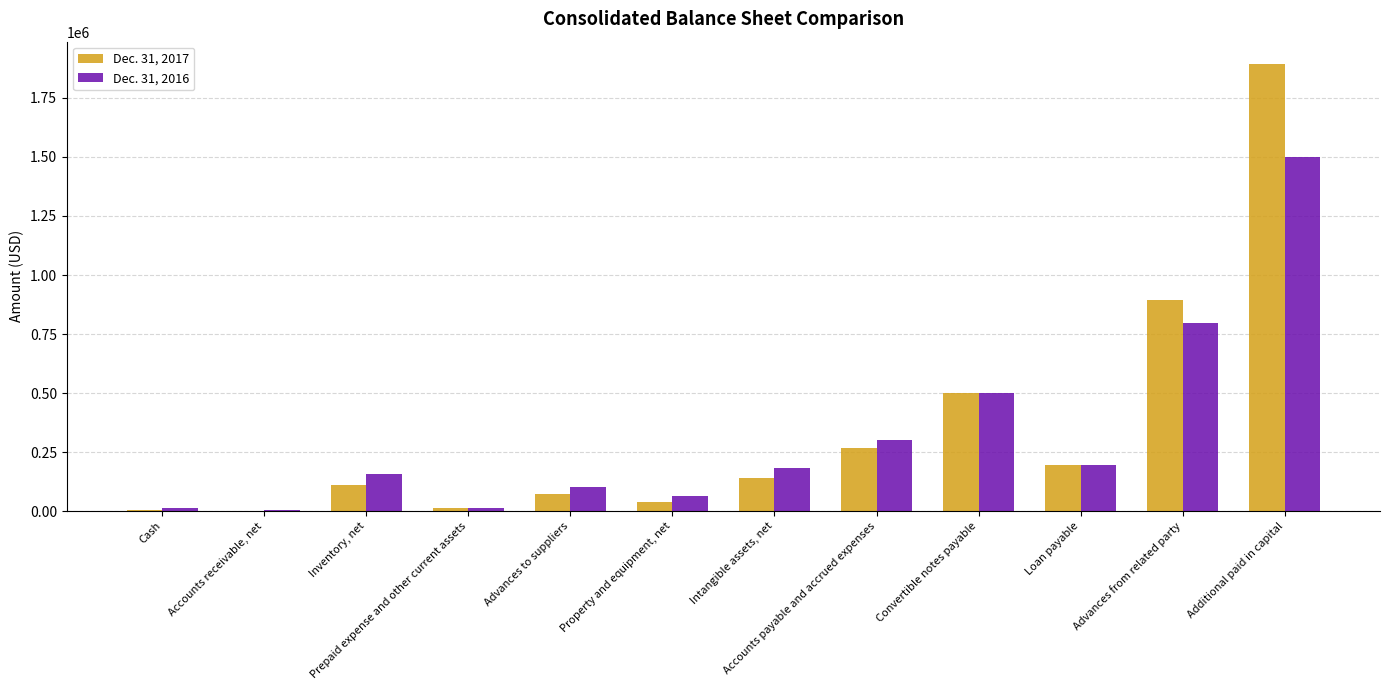

Is the value of Dec. 31, 2016 at Intangible assets, net greater than the value of Dec. 31, 2017 at Prepaid expense and other current assets?

Yes